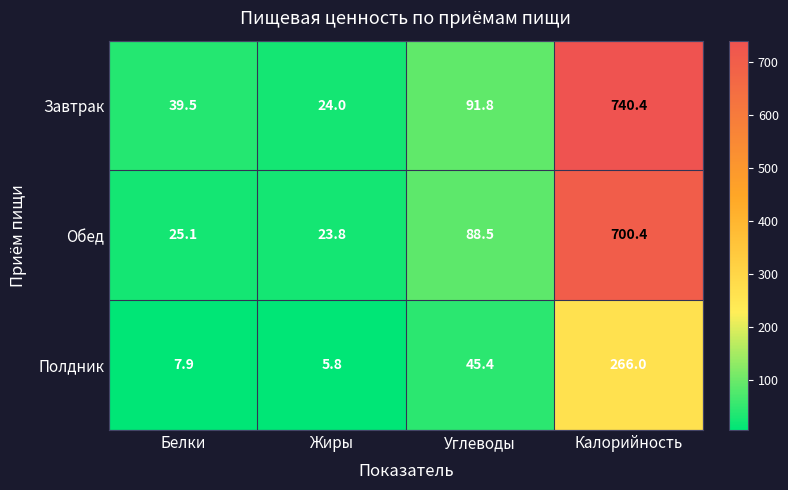

What is the difference between the second highest and second lowest values in the Полдник series?

37.5